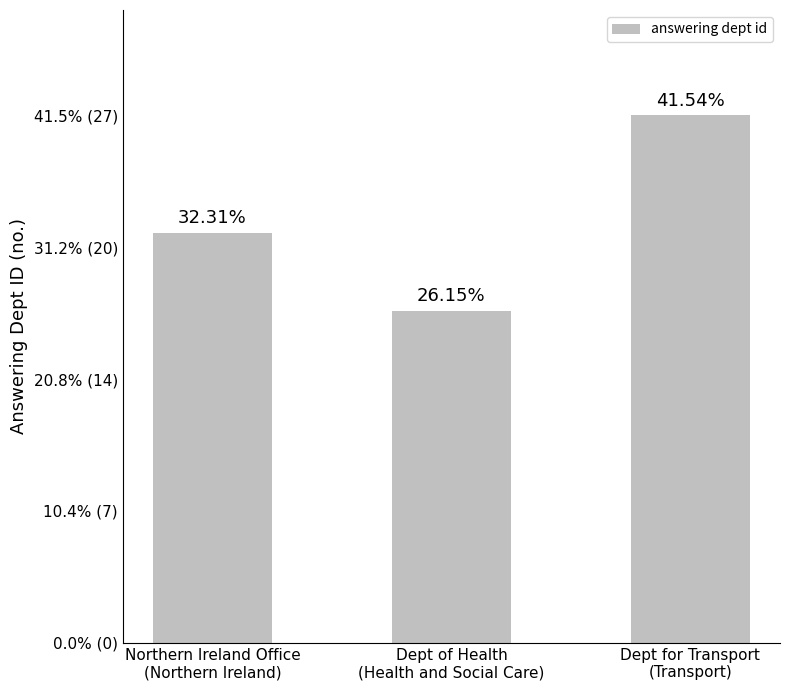

What is the difference between the second highest and minimum values?

4